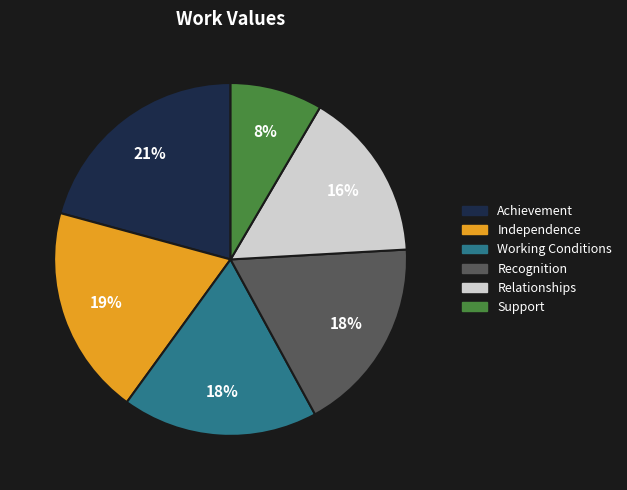

How many slices are in this pie chart?

6